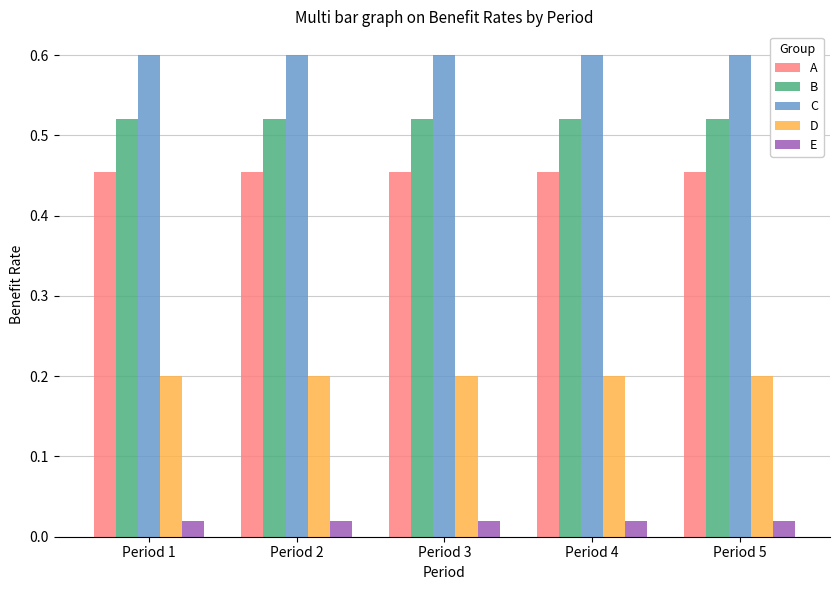

Rank the series at Period 3 from lowest to highest value.

E, D, A, B, C